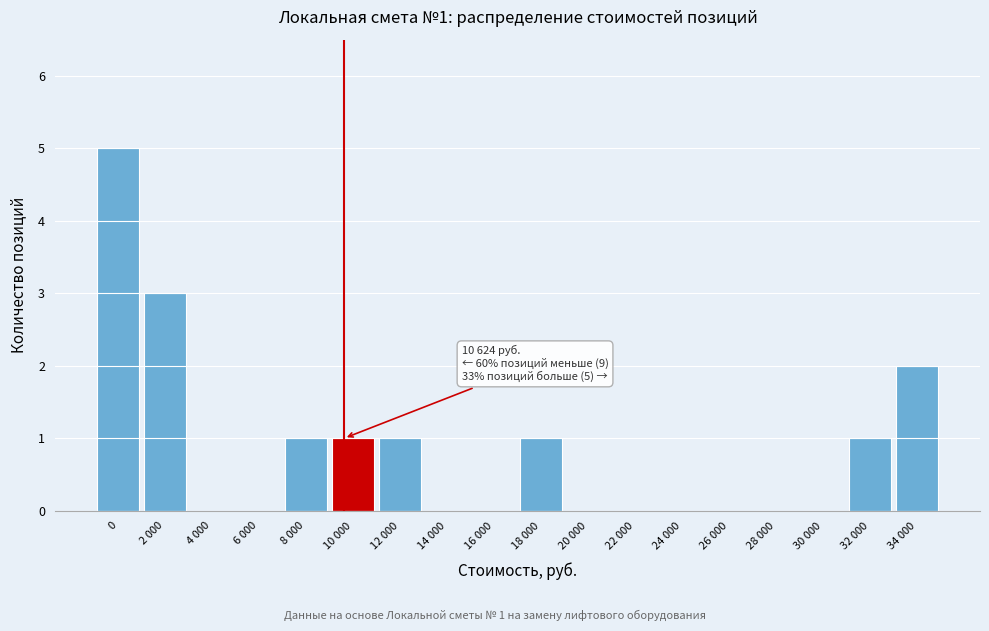

What is the sum of all values?

15